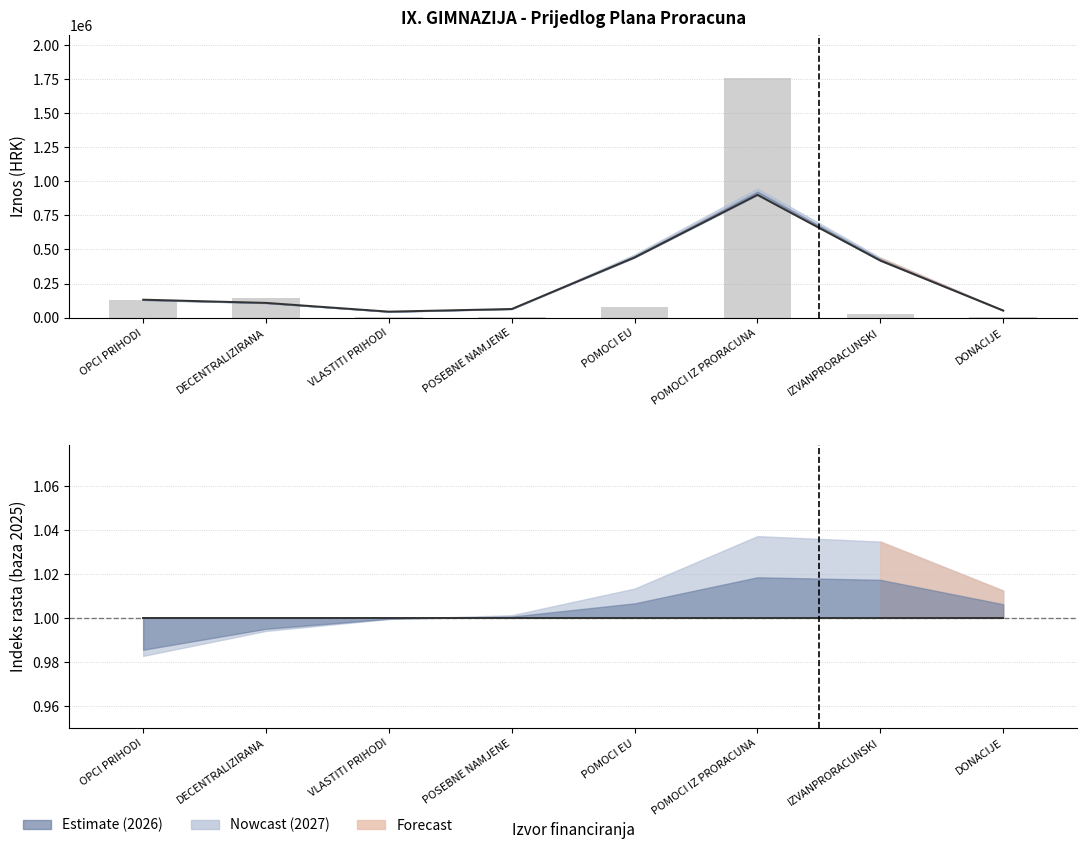

Where is 2025 baseline nearest to the value 1?

OPCI PRIHODI